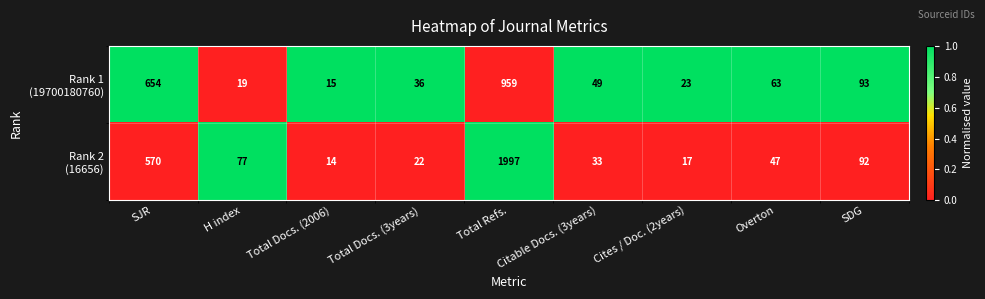

What is the total value across all series at SDG?

185